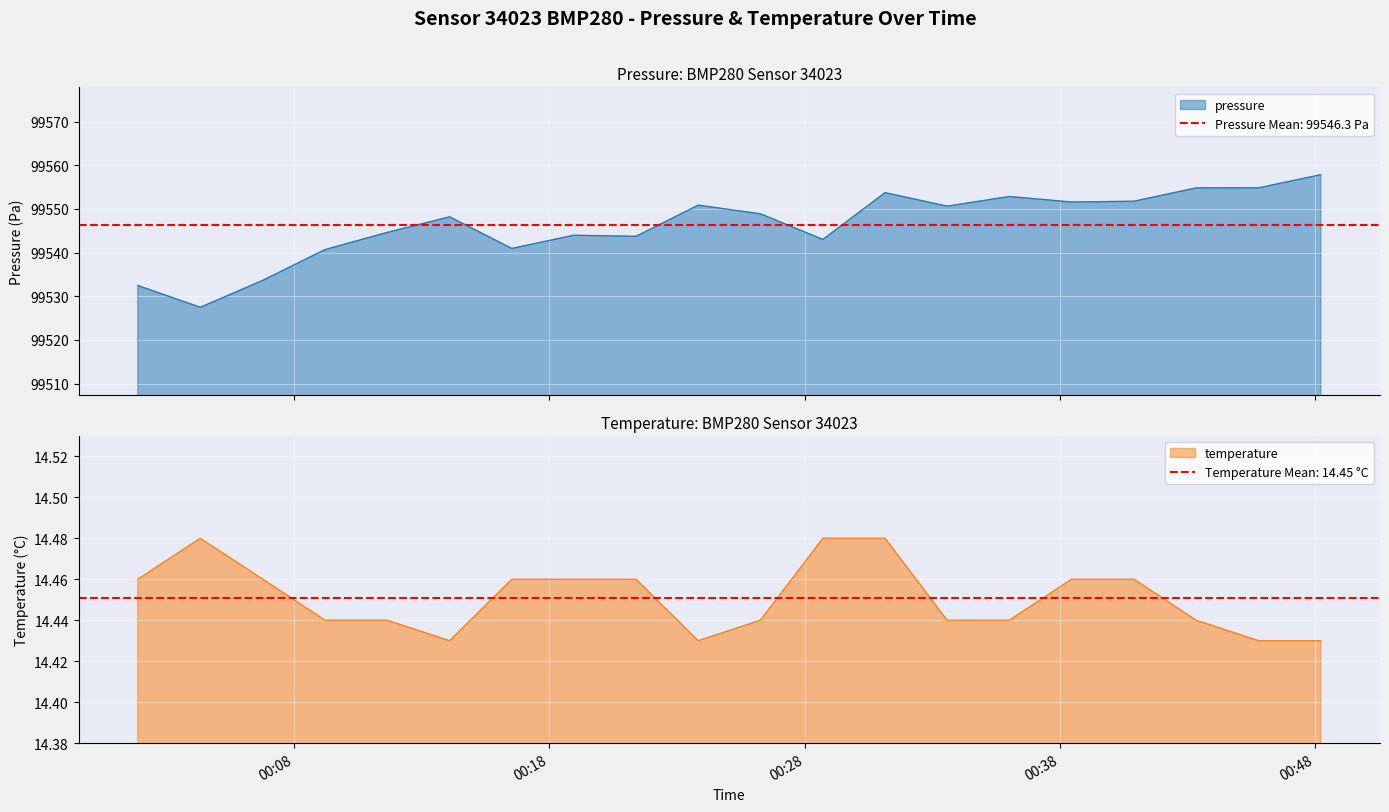

True or false: pressure and temperature intersect in this chart.

False